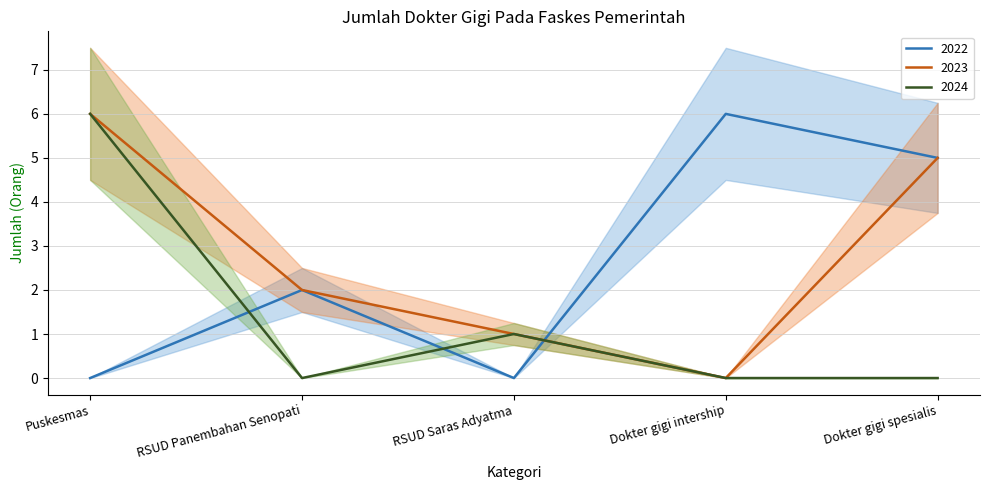

Which series ends up on top after the final intersection of 2022 and 2024?

2022